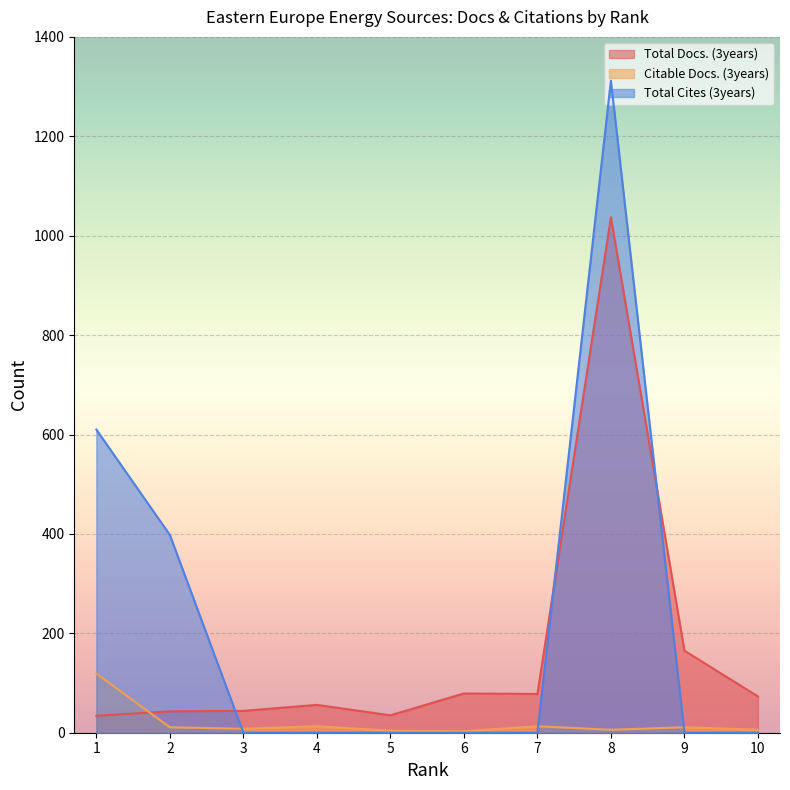

List the series in order of their overall mean, lowest first.

Citable Docs. (3years), Total Docs. (3years), Total Cites (3years)